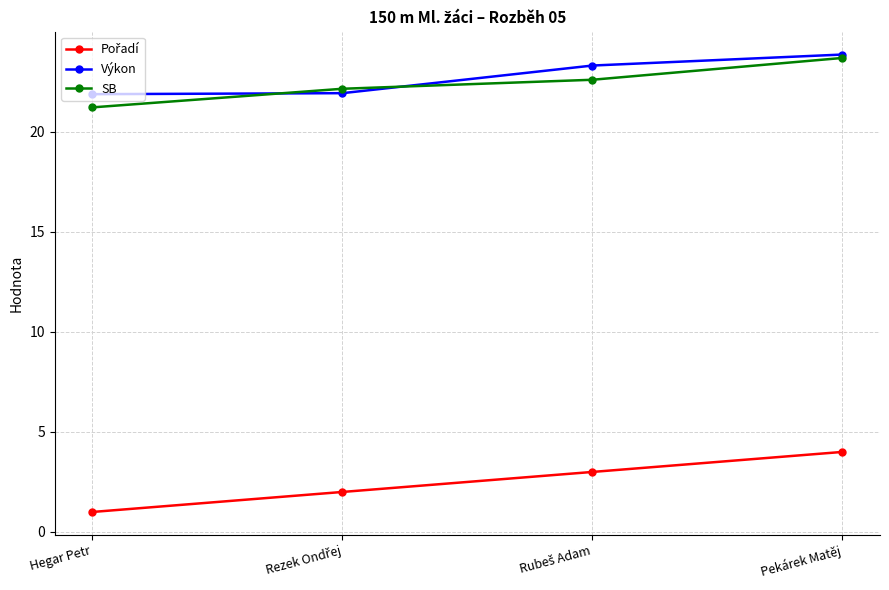

Is it true that Výkon equals 7.8 at Pekárek Matěj?

False